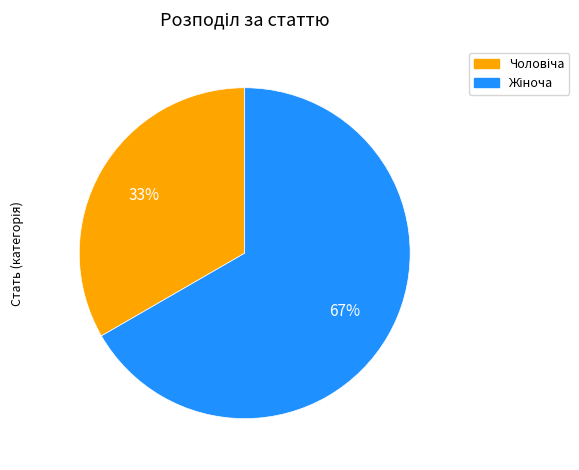

Does any single category account for the majority?

Yes